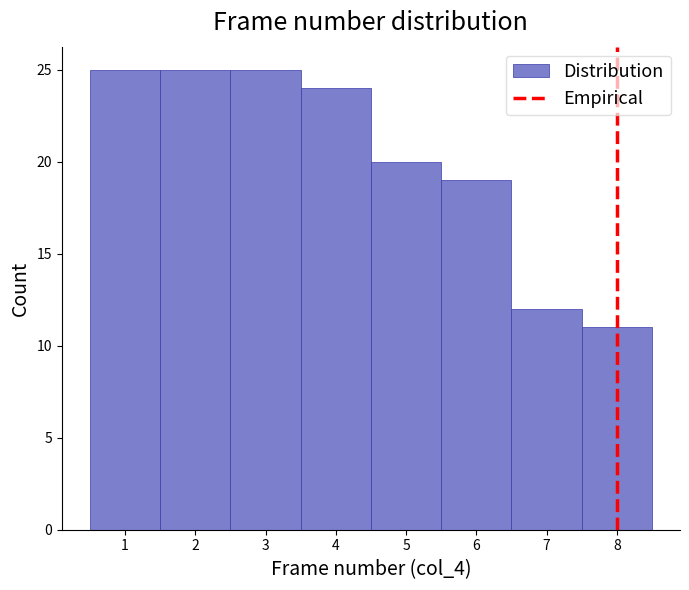

Reading left to right, list every bar in this chart as the range it spans on the x-axis followed by its height. The values are not printed on the chart, so give them approximately, as read against the axis.

0.5 to 1.5: 25
1.5 to 2.5: 25
2.5 to 3.5: 25
3.5 to 4.5: 24
4.5 to 5.5: 20
5.5 to 6.5: 19
6.5 to 7.5: 12
7.5 to 8.5: 11